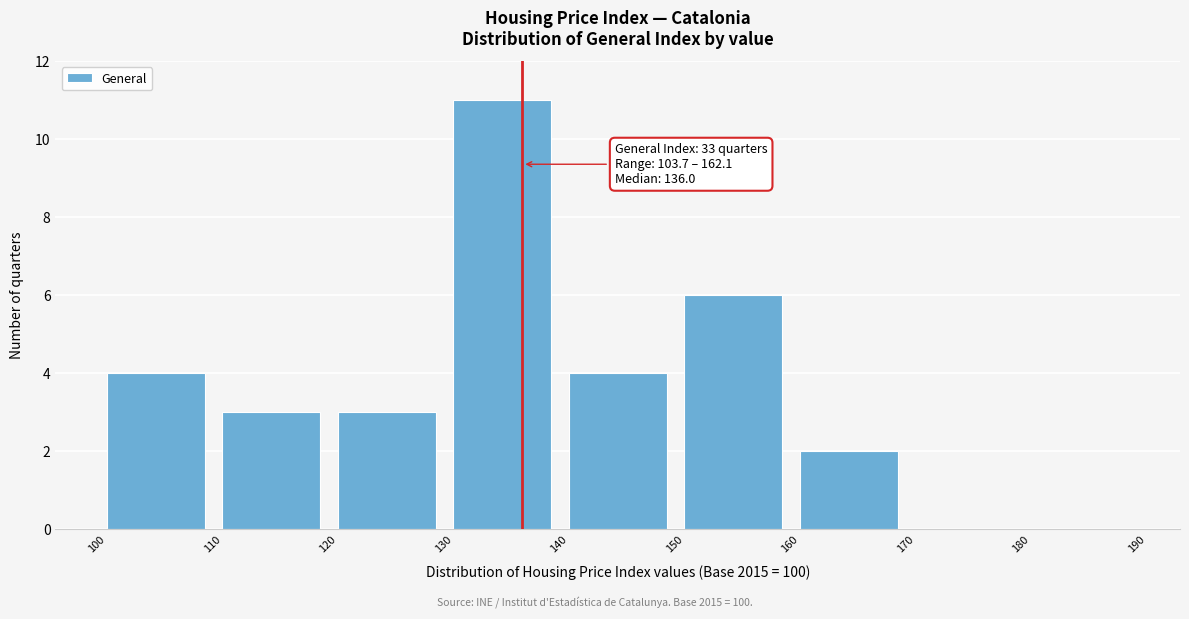

Over which range of the x-axis is the bar tallest?

130 to 140